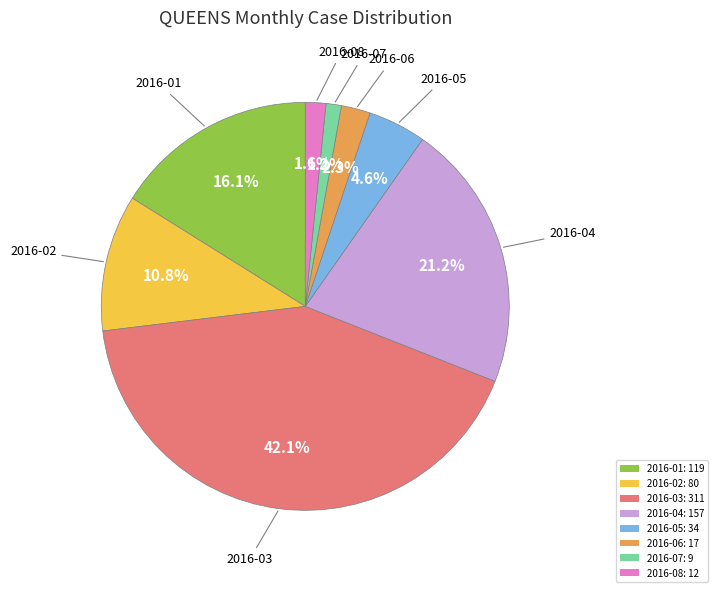

What percentage is the 2016-06 slice, to the nearest percent?

2%